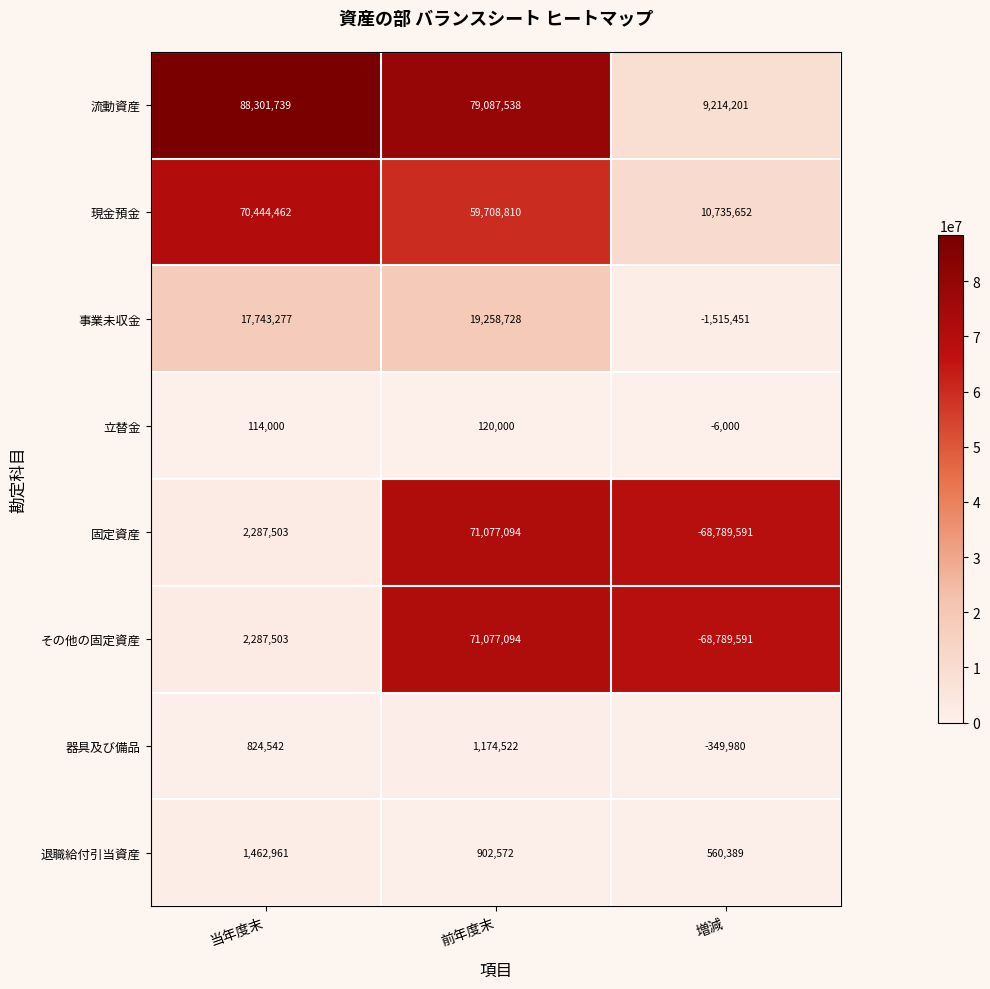

Rank the categories by 事業未収金 value from lowest to highest.

増減, 当年度末, 前年度末